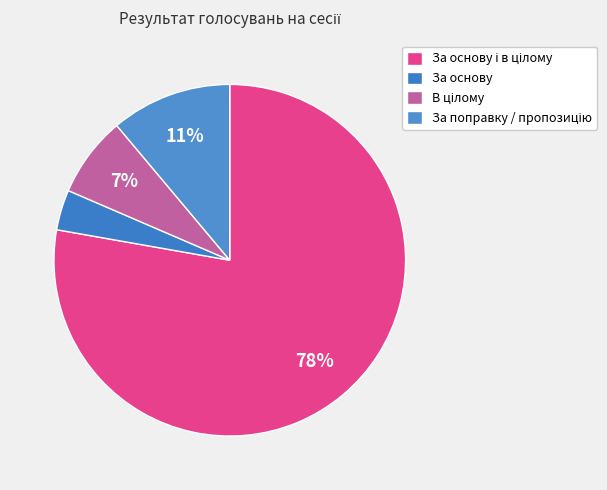

How many slices are in this pie chart?

4